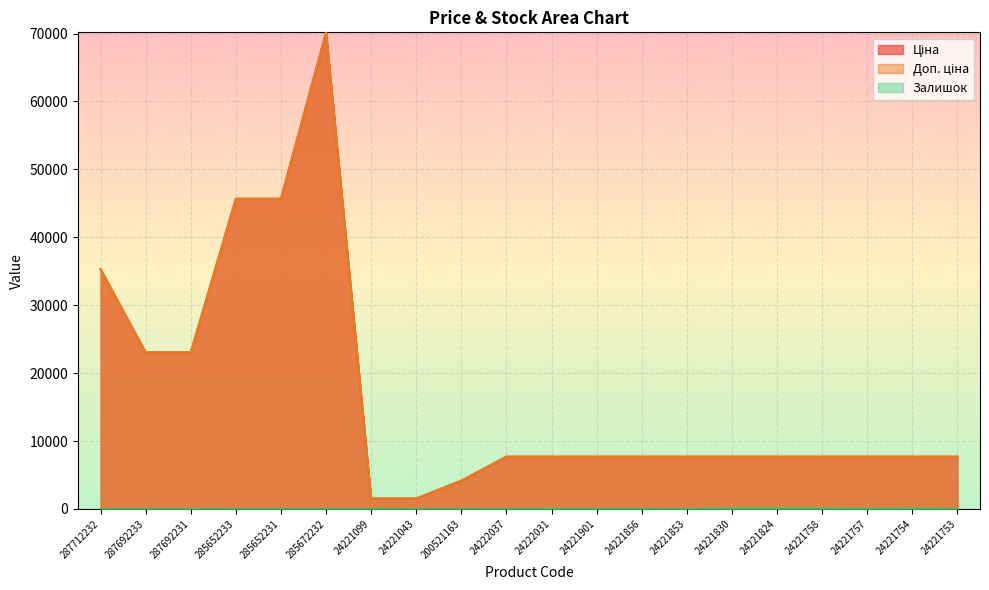

Between 24221099 and 24221830, which series saw the biggest shift?

Ціна